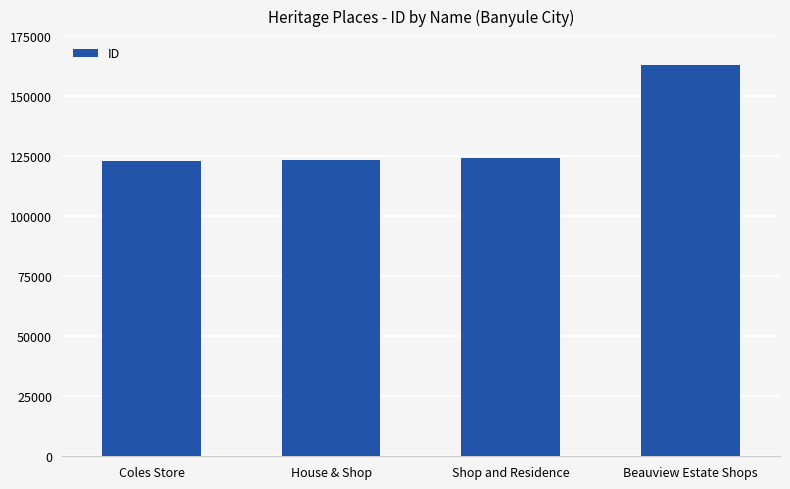

What is the label of the 1st bar from the right?

Beauview Estate Shops